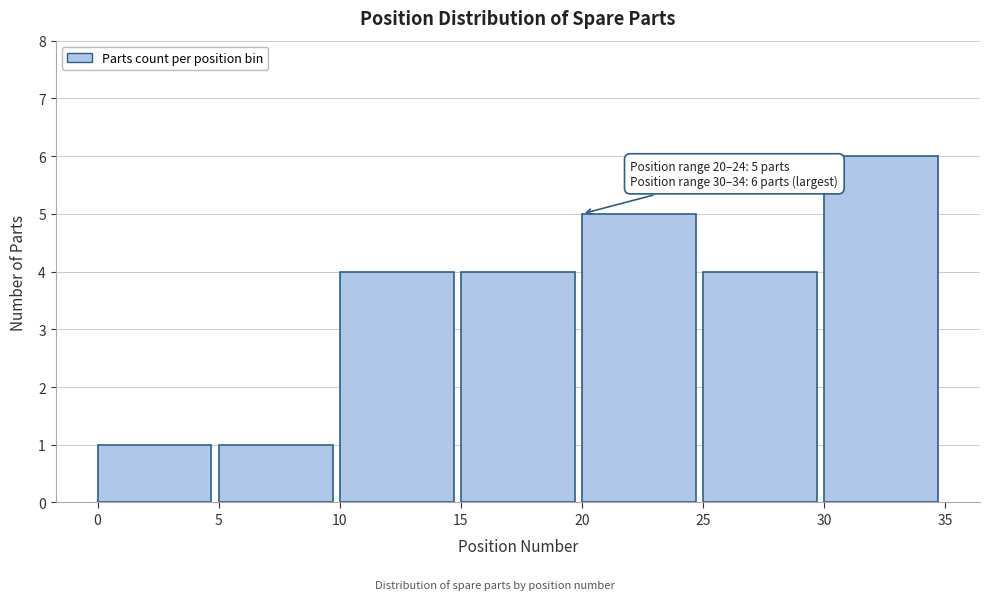

Reading right to left, transcribe all the data shown in this chart.

6	4	5	4	4	1	1